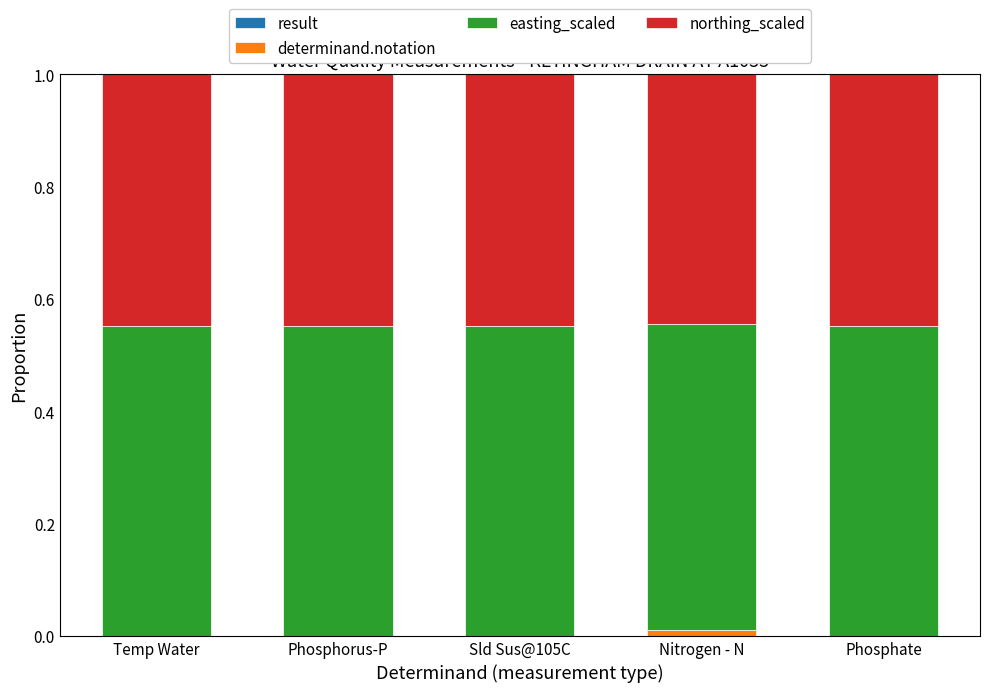

What is the label of the 5th bar from the right?

Temp Water